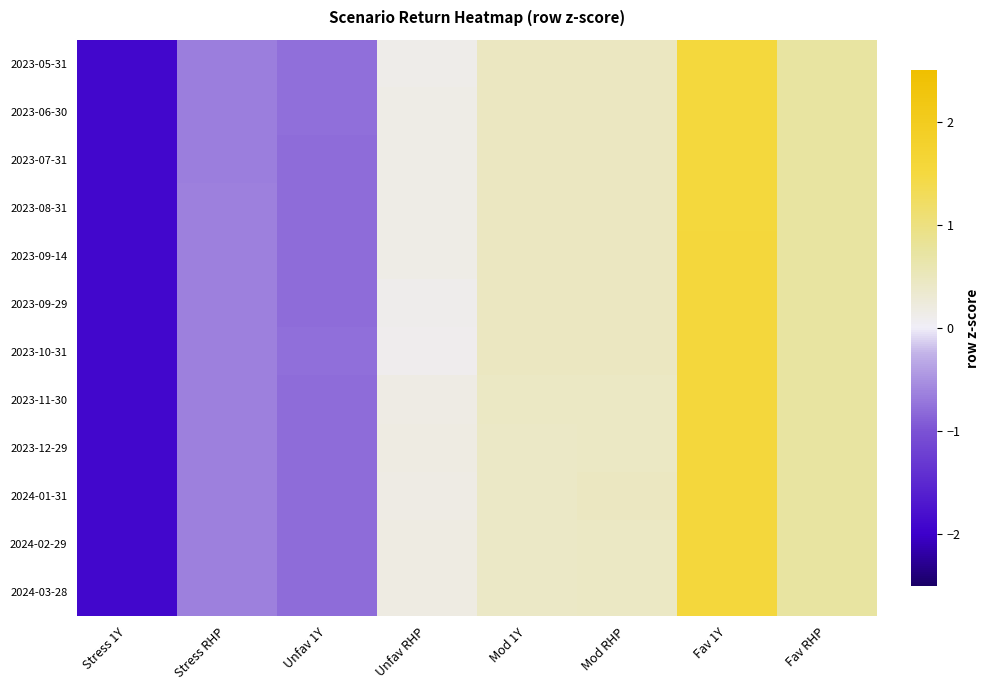

Reading right to left, list all the values displayed in this chart.

2023-05-31: Fav RHP=0.7	Fav 1Y=1.5	Mod RHP=0.5	Mod 1Y=0.5	Unfav RHP=0.1	Unfav 1Y=-0.8	Stress RHP=-0.7	Stress 1Y=-1.9
2023-06-30: Fav RHP=0.7	Fav 1Y=1.5	Mod RHP=0.5	Mod 1Y=0.5	Unfav RHP=0.2	Unfav 1Y=-0.8	Stress RHP=-0.7	Stress 1Y=-1.9
2023-07-31: Fav RHP=0.7	Fav 1Y=1.5	Mod RHP=0.5	Mod 1Y=0.5	Unfav RHP=0.2	Unfav 1Y=-0.8	Stress RHP=-0.6	Stress 1Y=-1.9
2023-08-31: Fav RHP=0.7	Fav 1Y=1.5	Mod RHP=0.5	Mod 1Y=0.5	Unfav RHP=0.1	Unfav 1Y=-0.8	Stress RHP=-0.6	Stress 1Y=-1.9
2023-09-14: Fav RHP=0.7	Fav 1Y=1.5	Mod RHP=0.5	Mod 1Y=0.5	Unfav RHP=0.1	Unfav 1Y=-0.8	Stress RHP=-0.6	Stress 1Y=-1.9
2023-09-29: Fav RHP=0.7	Fav 1Y=1.5	Mod RHP=0.5	Mod 1Y=0.5	Unfav RHP=0.1	Unfav 1Y=-0.8	Stress RHP=-0.6	Stress 1Y=-1.9
2023-10-31: Fav RHP=0.7	Fav 1Y=1.6	Mod RHP=0.5	Mod 1Y=0.5	Unfav RHP=0.1	Unfav 1Y=-0.8	Stress RHP=-0.6	Stress 1Y=-1.9
2023-11-30: Fav RHP=0.7	Fav 1Y=1.6	Mod RHP=0.4	Mod 1Y=0.4	Unfav RHP=0.2	Unfav 1Y=-0.8	Stress RHP=-0.6	Stress 1Y=-1.9
2023-12-29: Fav RHP=0.7	Fav 1Y=1.5	Mod RHP=0.4	Mod 1Y=0.4	Unfav RHP=0.2	Unfav 1Y=-0.8	Stress RHP=-0.6	Stress 1Y=-1.9
2024-01-31: Fav RHP=0.7	Fav 1Y=1.5	Mod RHP=0.4	Mod 1Y=0.4	Unfav RHP=0.2	Unfav 1Y=-0.8	Stress RHP=-0.6	Stress 1Y=-1.9
2024-02-29: Fav RHP=0.7	Fav 1Y=1.5	Mod RHP=0.4	Mod 1Y=0.4	Unfav RHP=0.2	Unfav 1Y=-0.8	Stress RHP=-0.6	Stress 1Y=-1.9
2024-03-28: Fav RHP=0.7	Fav 1Y=1.5	Mod RHP=0.4	Mod 1Y=0.4	Unfav RHP=0.2	Unfav 1Y=-0.8	Stress RHP=-0.6	Stress 1Y=-1.9